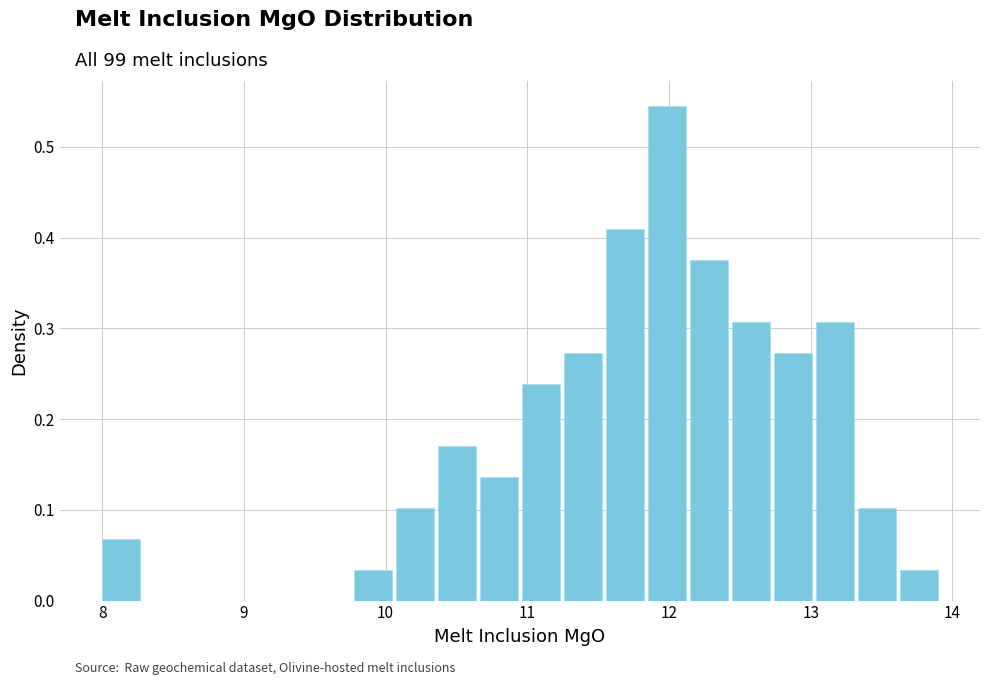

Around what value on the x-axis is the tallest bar? Give the approximate position of its centre, as read against the axis.

12.0